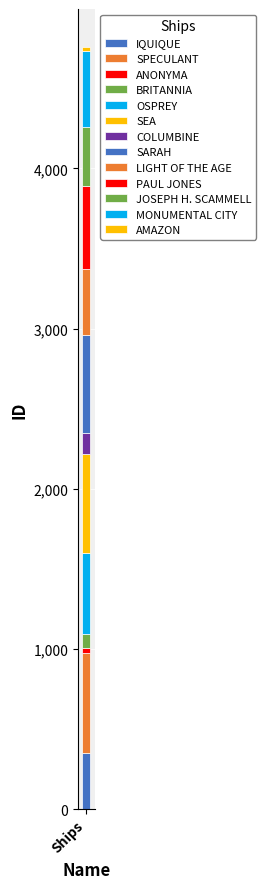

Count the number of data series in this chart.

13